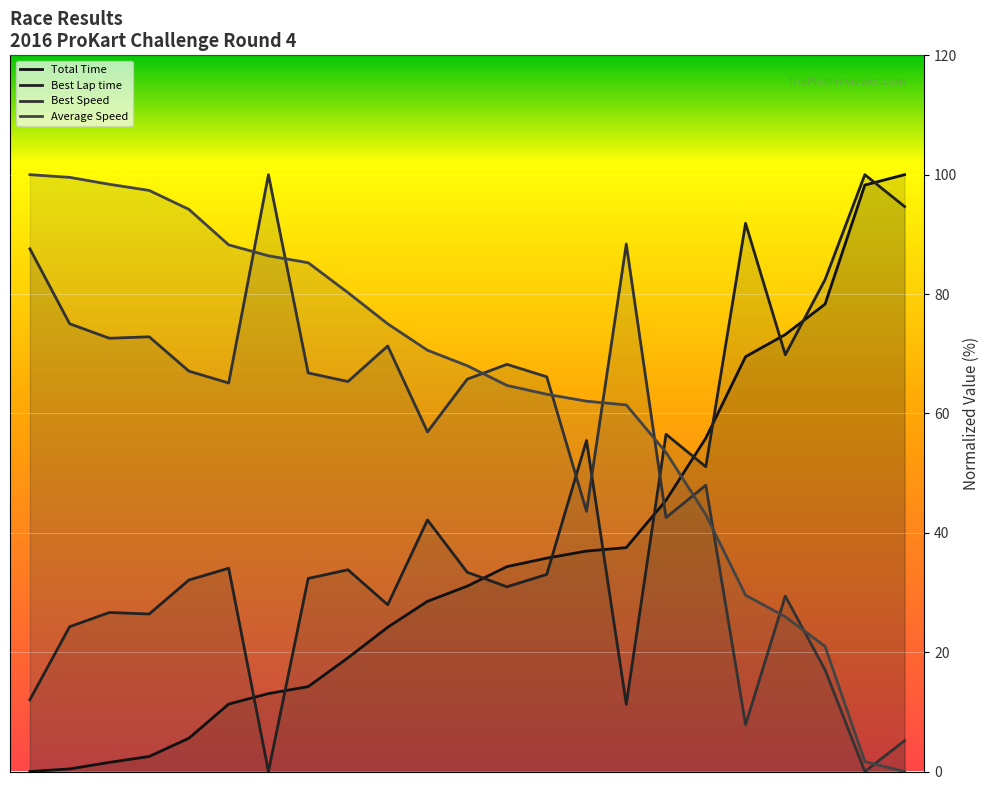

What is the maximum value for Best Speed?

100.0